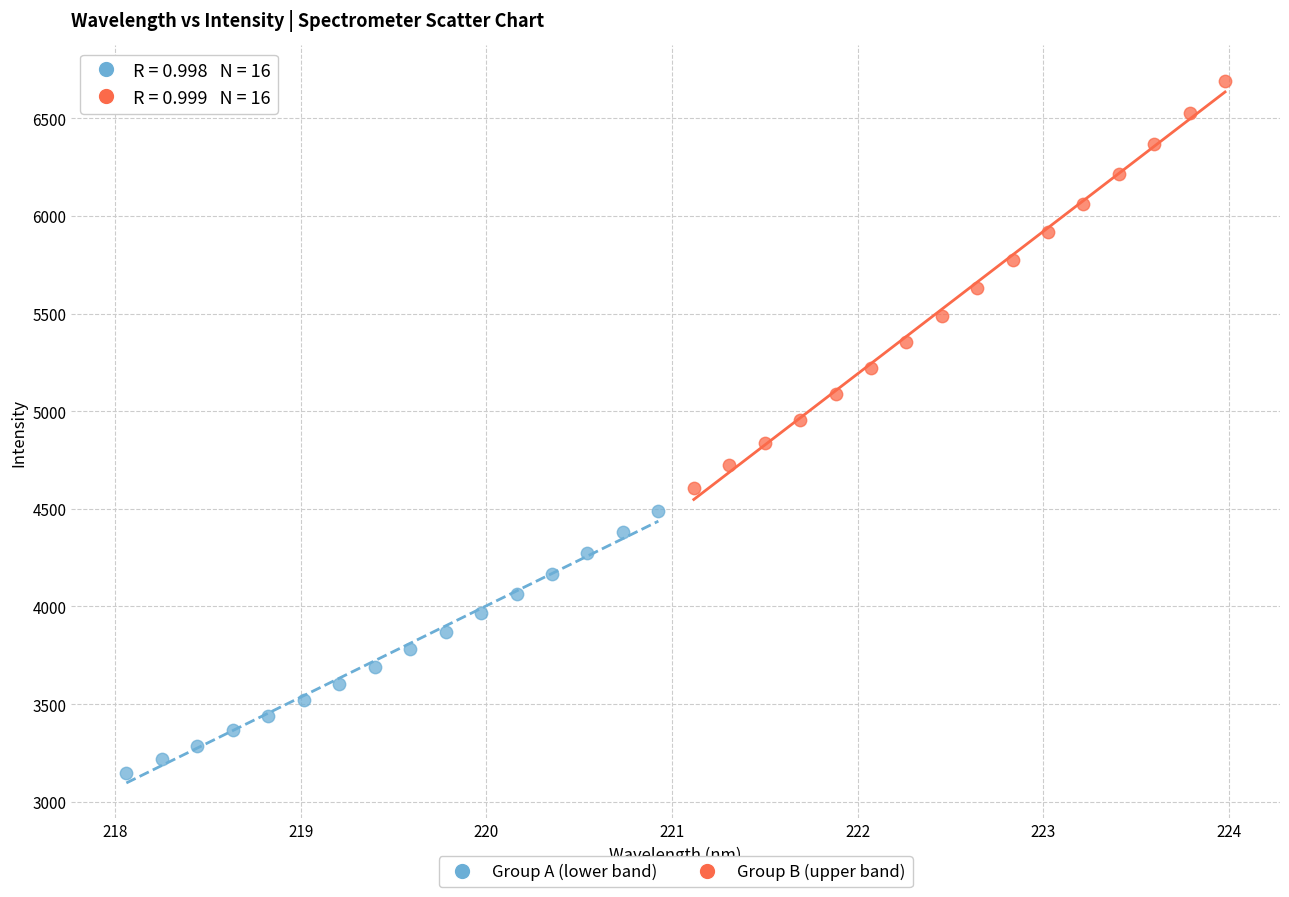

What are all the series names shown in the legend?

Group A (lower band), Group B (upper band)